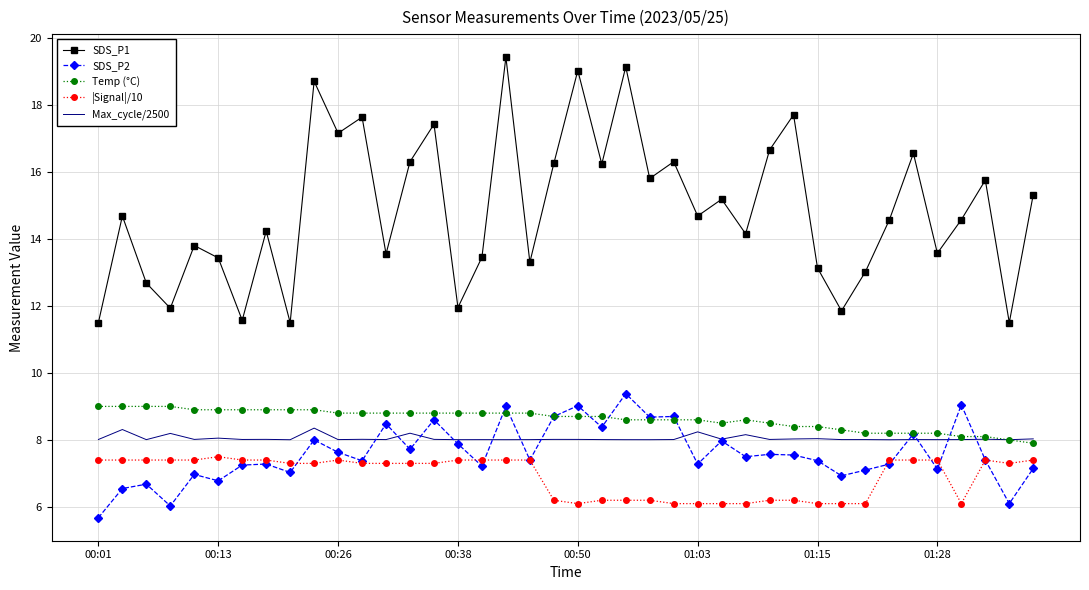

What is the difference between the second highest and minimum values in the |Signal|/10 series?

1.3